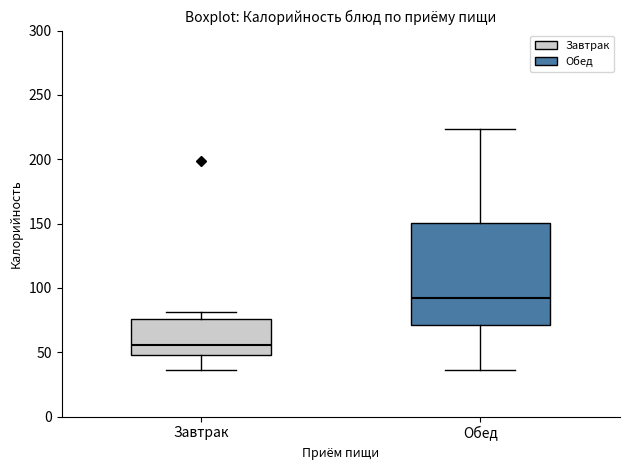

Comparing the boxes themselves (not the whiskers), which one is the tallest?

Обед